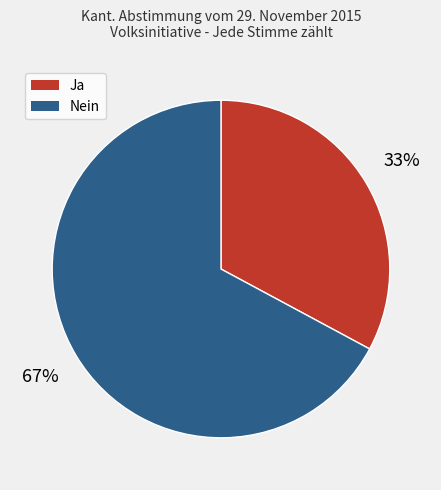

What is the largest slice in the pie chart?

Nein